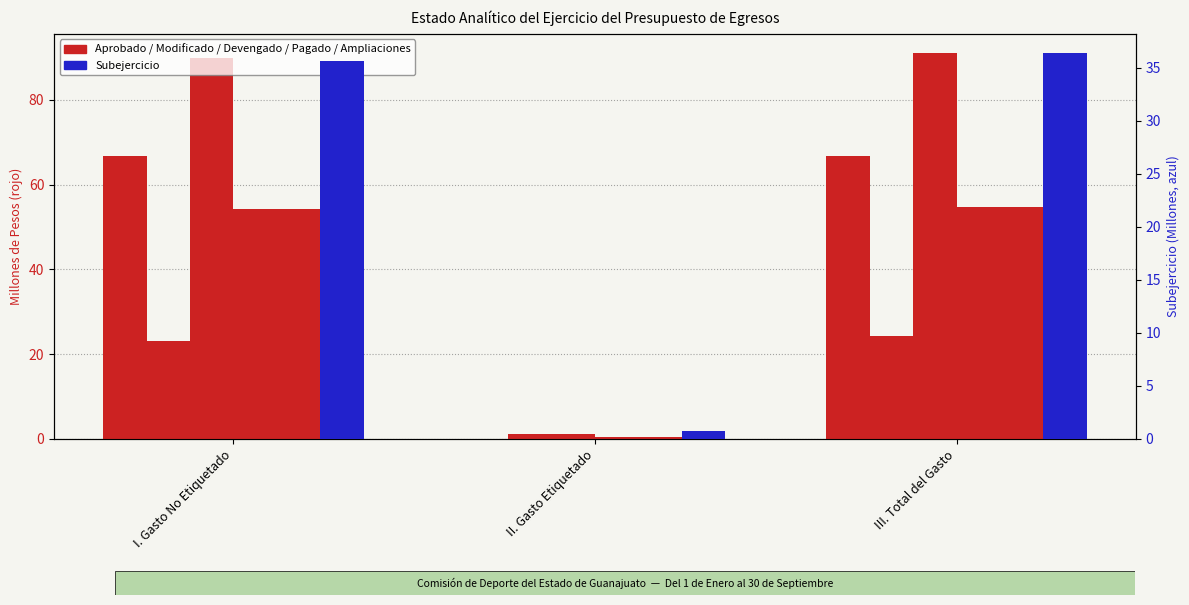

What is the difference between the maximum and second lowest values in the Devengado series?

0.4